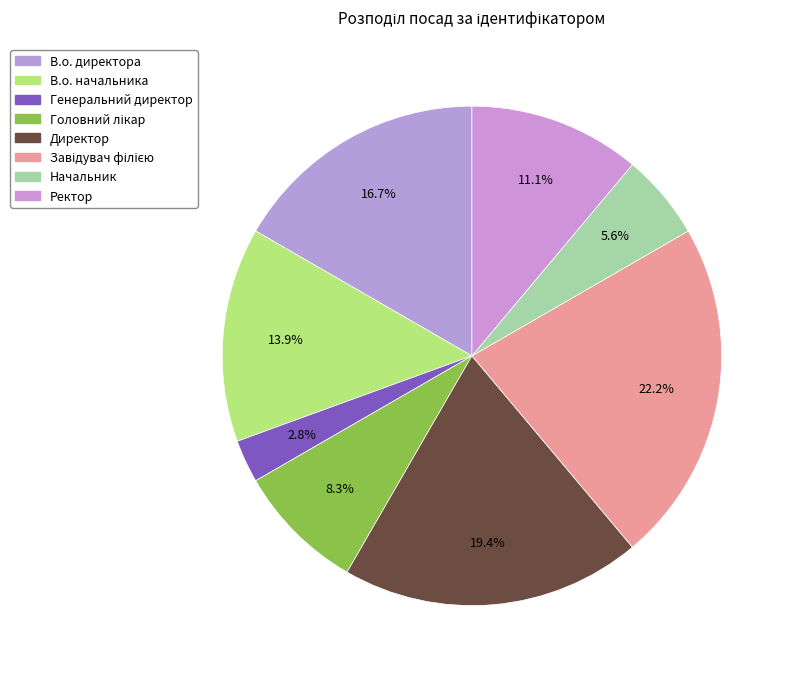

The Головний лікар slice represents 1% of the pie. True or false?

False